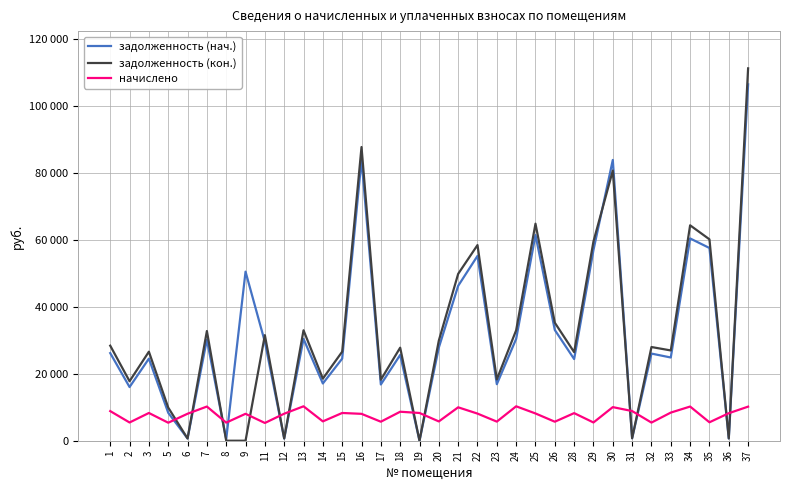

What are all the series names shown in the legend?

задолженность (нач.), задолженность (кон.), начислено